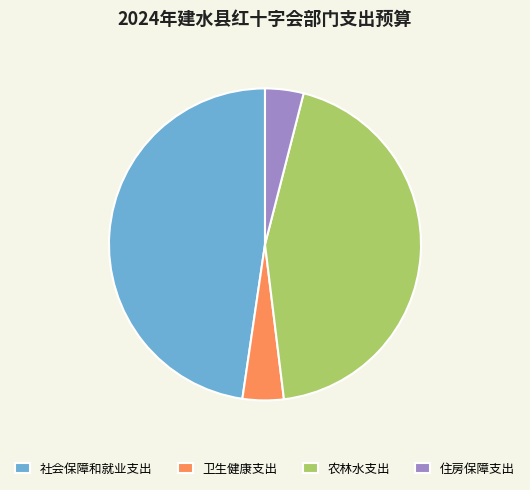

Does 社会保障和就业支出 represent more than half of the total?

No